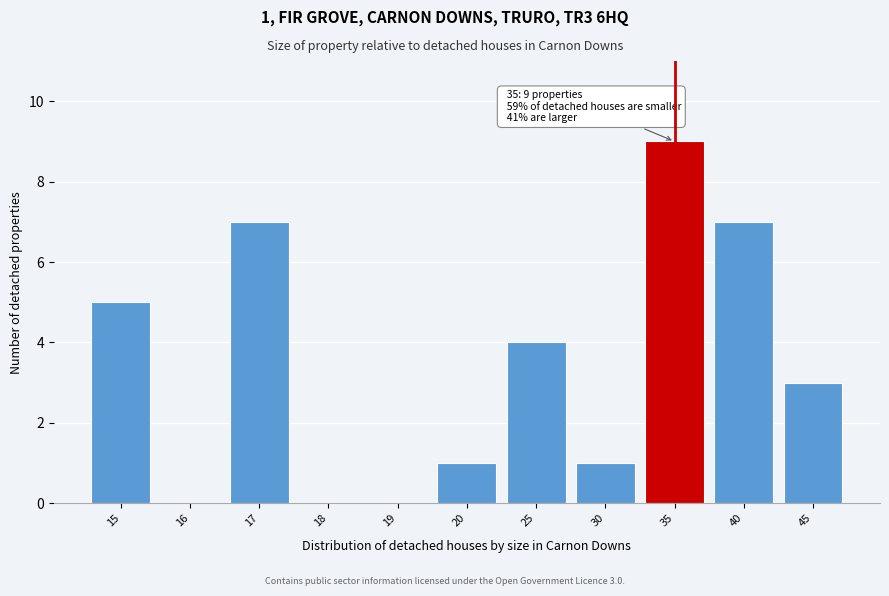

Reading left to right, extract all data points from this chart.

15=5	16=0	17=7	18=0	19=0	20=1	25=4	30=1	35=9	40=7	45=3